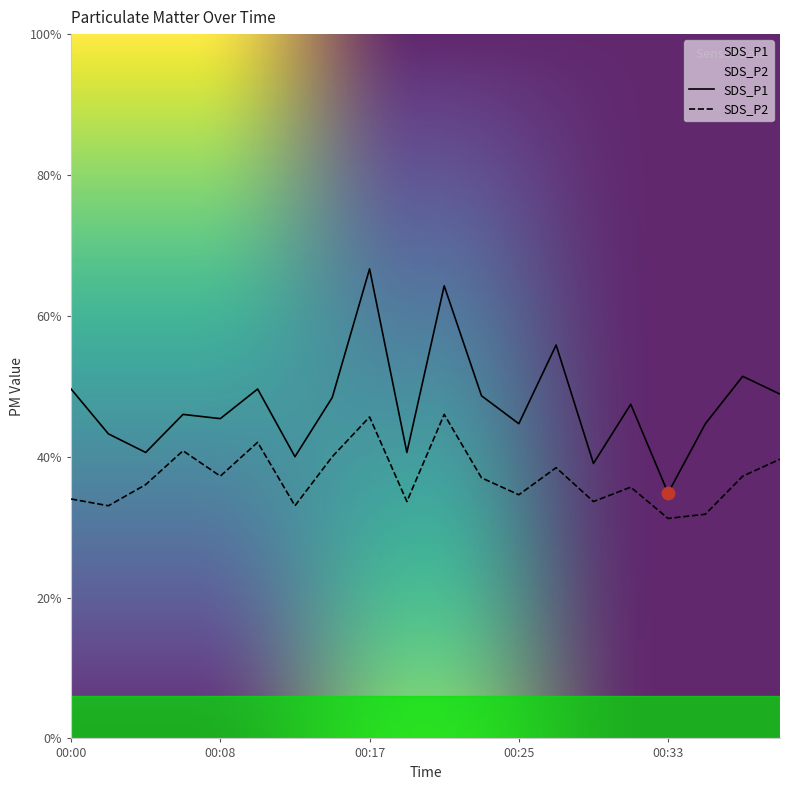

What are all the series names shown in the legend?

SDS_P1, SDS_P2